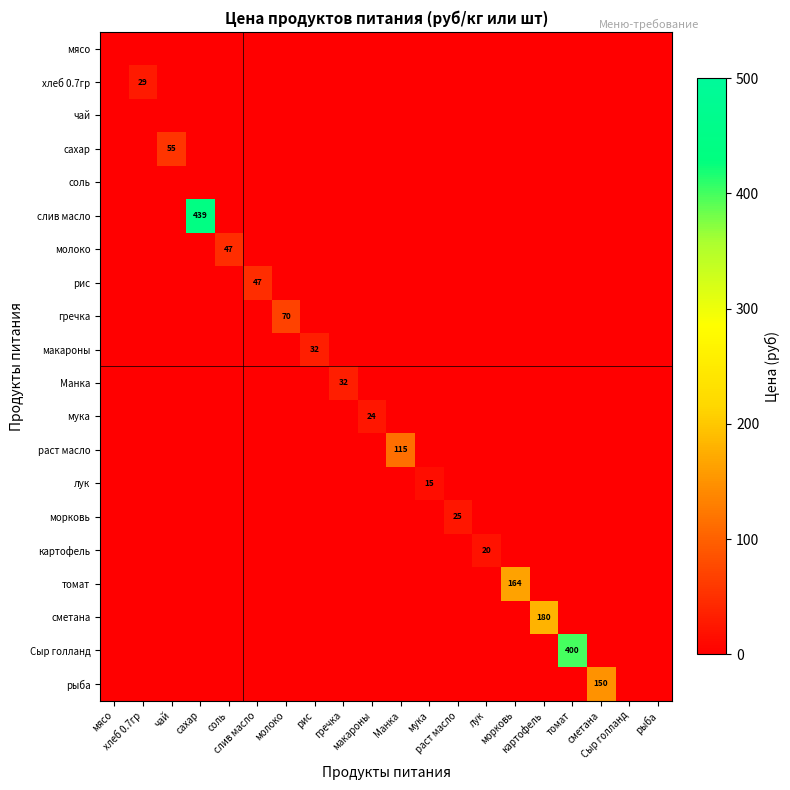

How many distinct data groups are displayed?

20